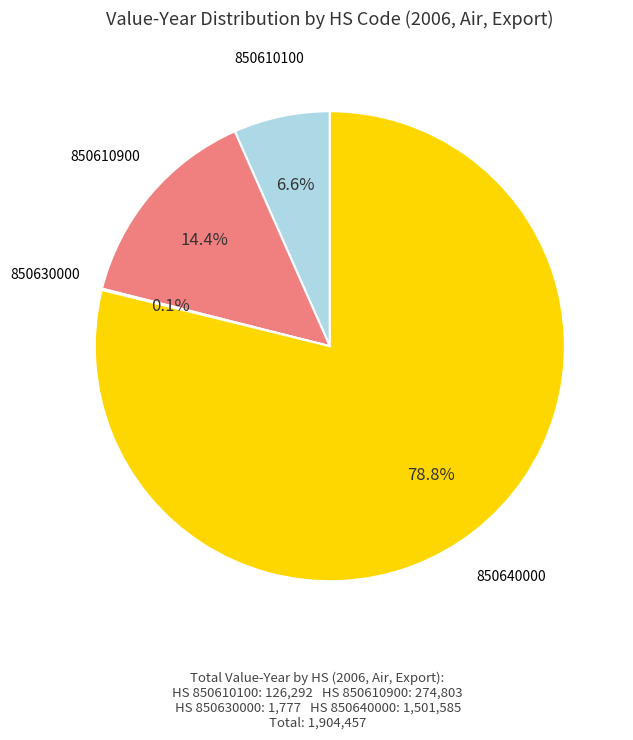

Is there any slice that represents more than half of the pie?

Yes